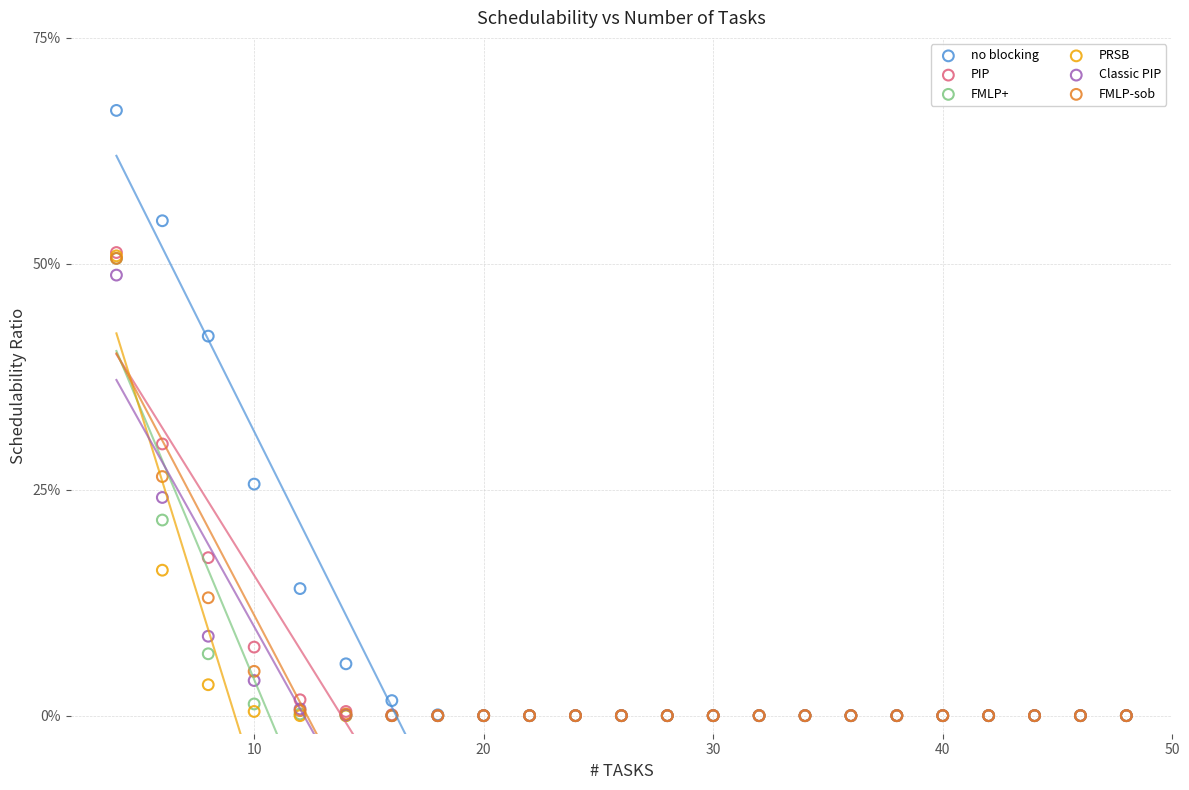

Which series has the largest Y range (max minus min)?

no blocking